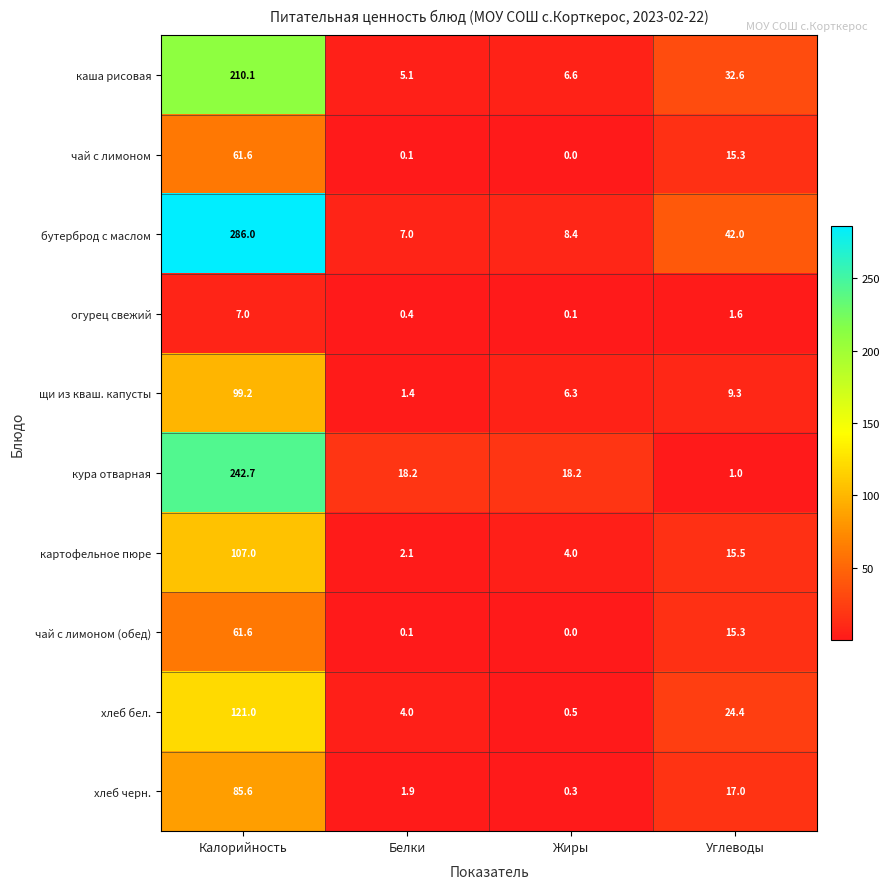

Where is хлеб бел. nearest to the value 60?

Углеводы